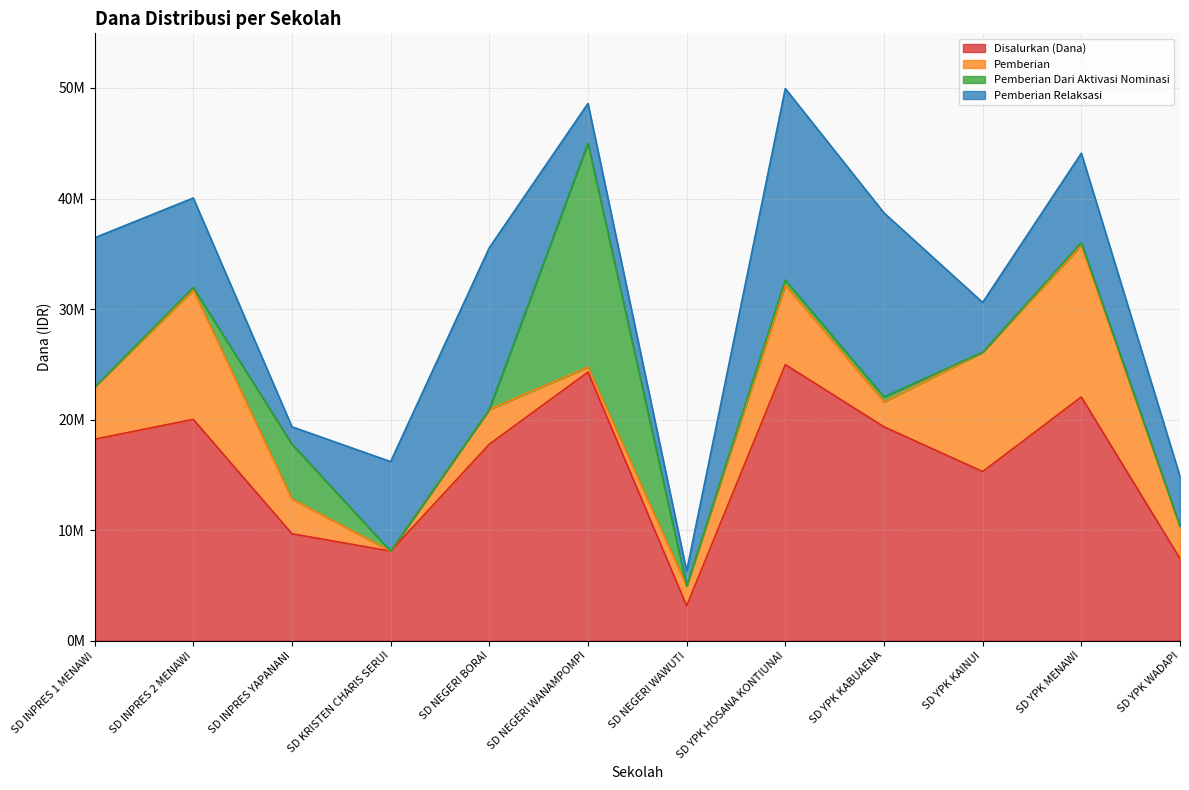

What is the spread (max minus min) of values at SD YPK MENAWI?

21825000